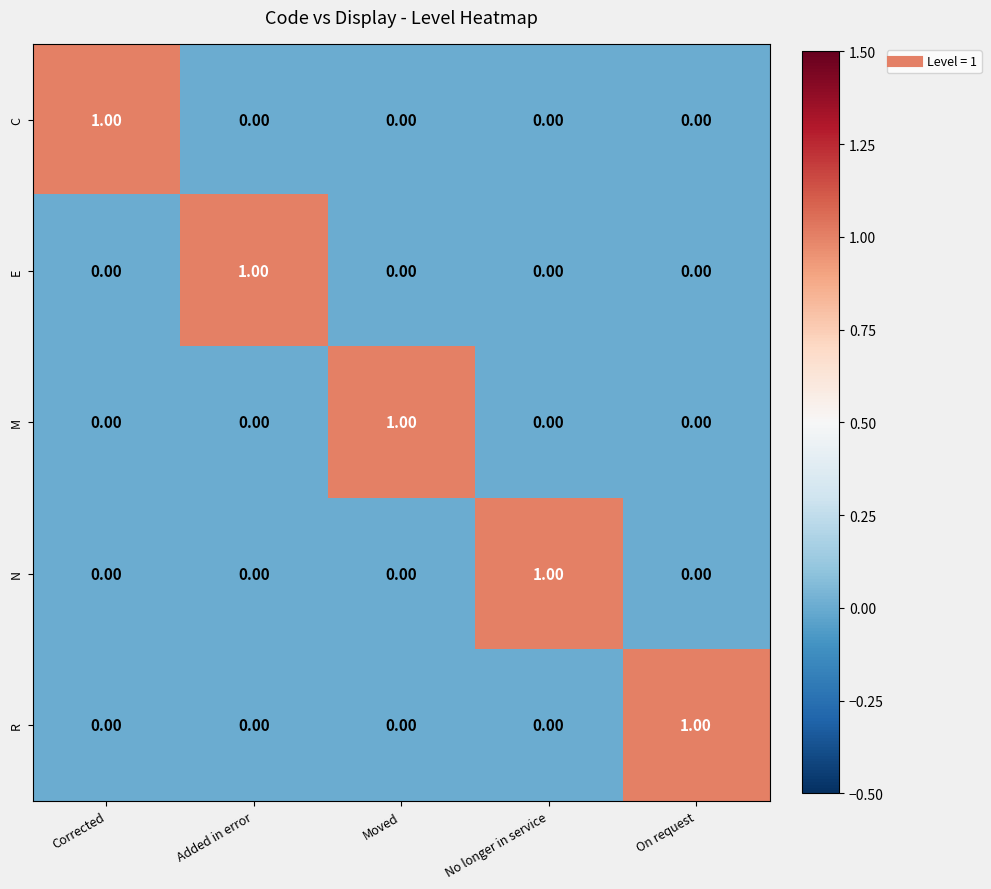

How many positive values does the M series have?

1